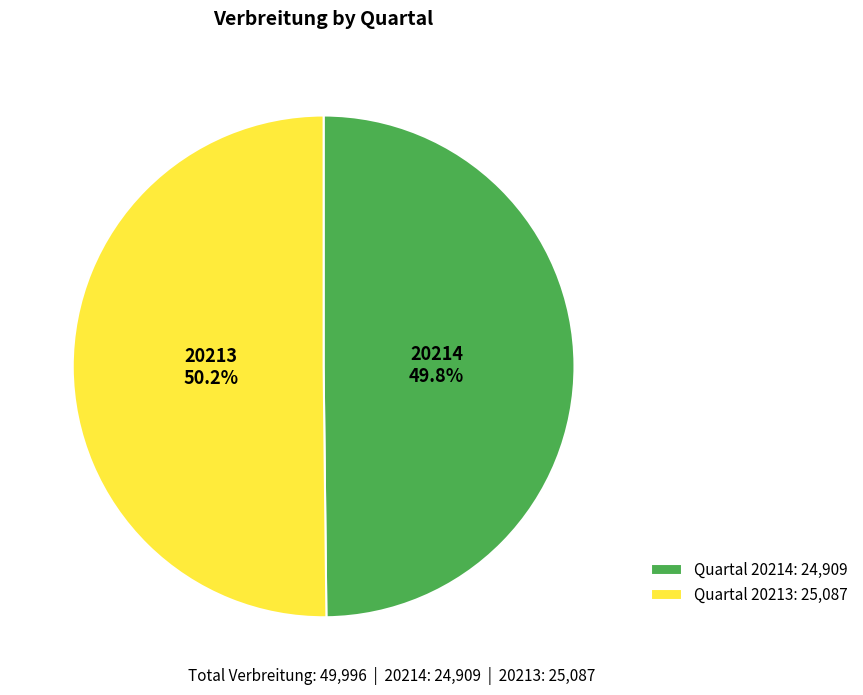

What is the ratio of the value at 20213 to the value at 20214?

1.0